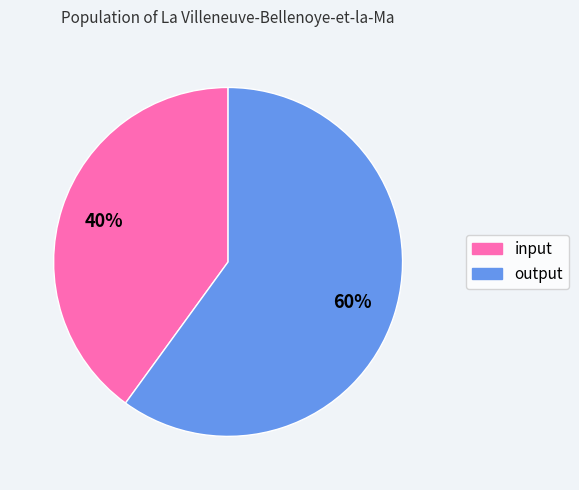

The input slice represents 48% of the pie. True or false?

False